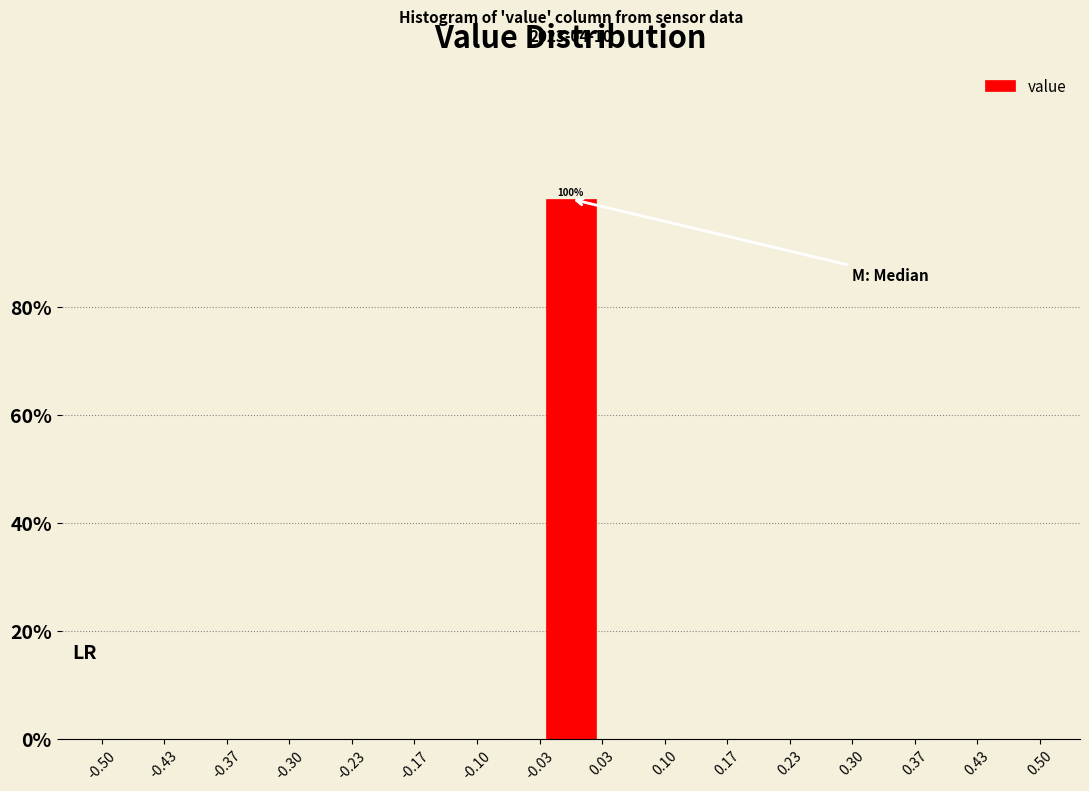

Over which range of the x-axis is the bar tallest?

-0.03 to 0.03